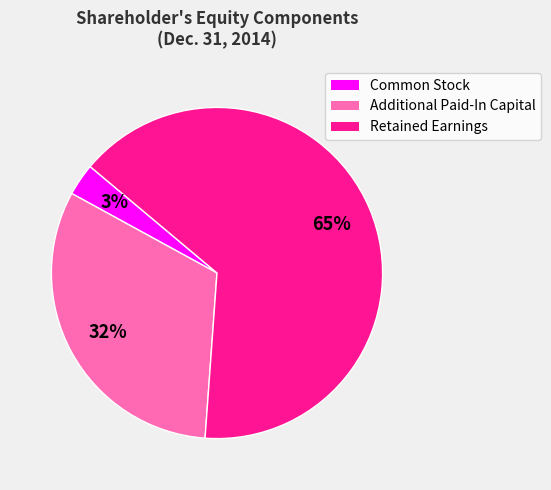

What is the ratio of the value at Additional Paid-In Capital to the value at Retained Earnings?

0.5